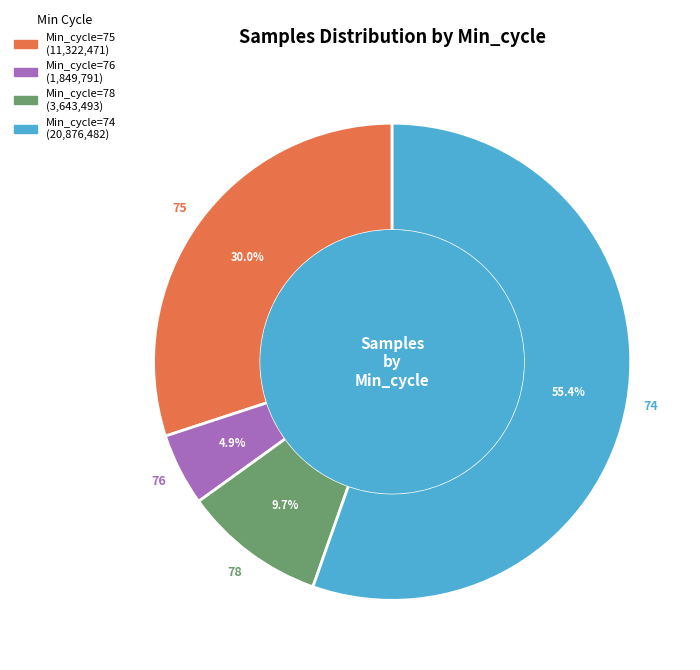

Is there a majority slice in this chart?

Yes